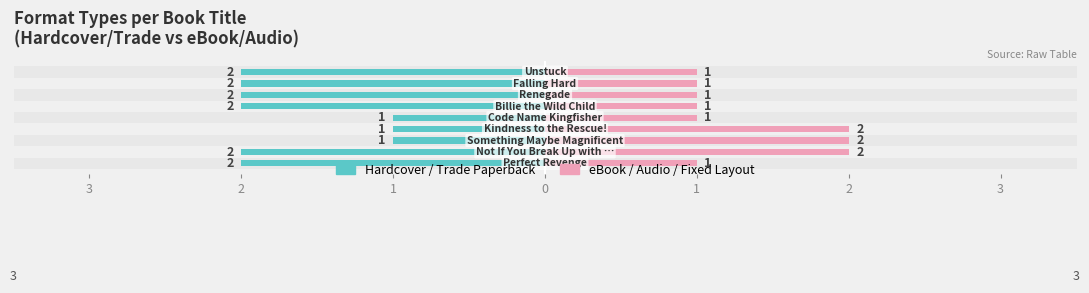

What is the minimum value for eBook/Audio?

1